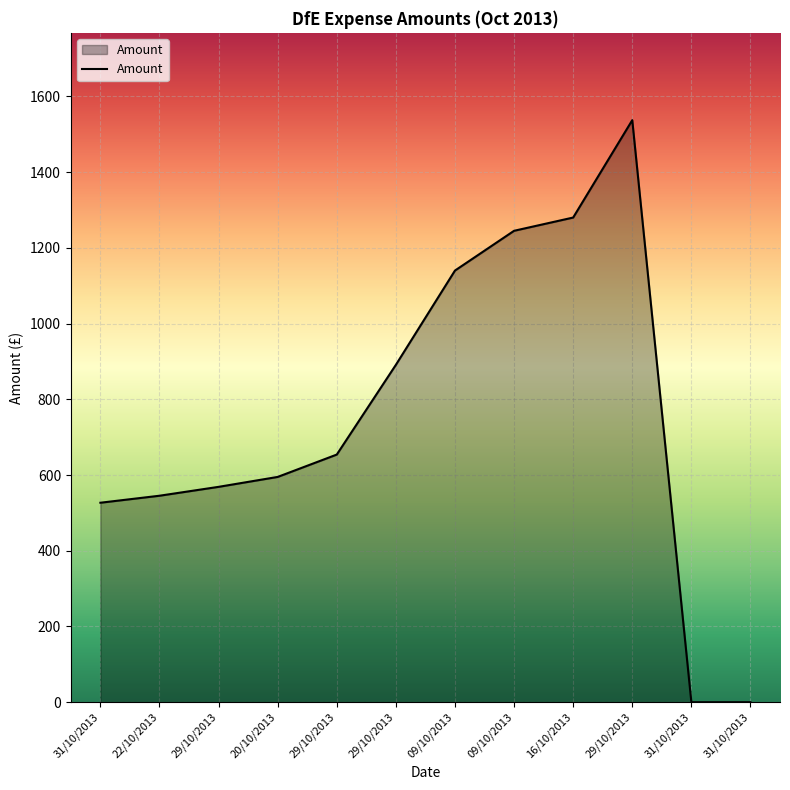

Reading right to left, list all the values displayed in this chart.

31/10/2013=0.0	31/10/2013=0.0	29/10/2013=1537.2	16/10/2013=1280.0	09/10/2013=1245.0	09/10/2013=1140.0	29/10/2013=891.0	29/10/2013=654.0	20/10/2013=595.0	29/10/2013=568.7	22/10/2013=545.3	31/10/2013=526.8